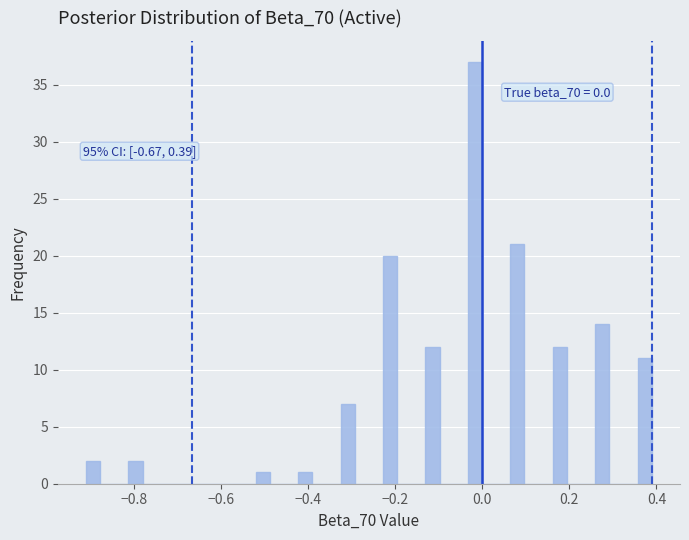

Around what value on the x-axis is the tallest bar? Give the approximate position of its centre, as read against the axis.

-0.02